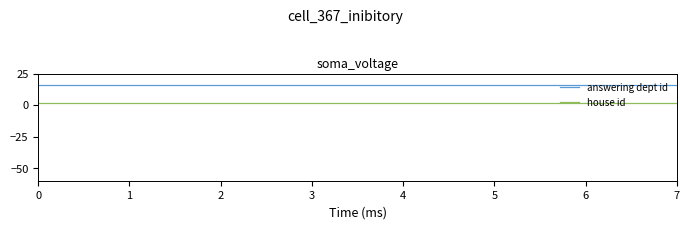

Reading left to right, list all the values displayed in this chart.

answering dept id: 16	16	16	16	16	16	16	16
house id: 2	2	2	2	2	2	2	2